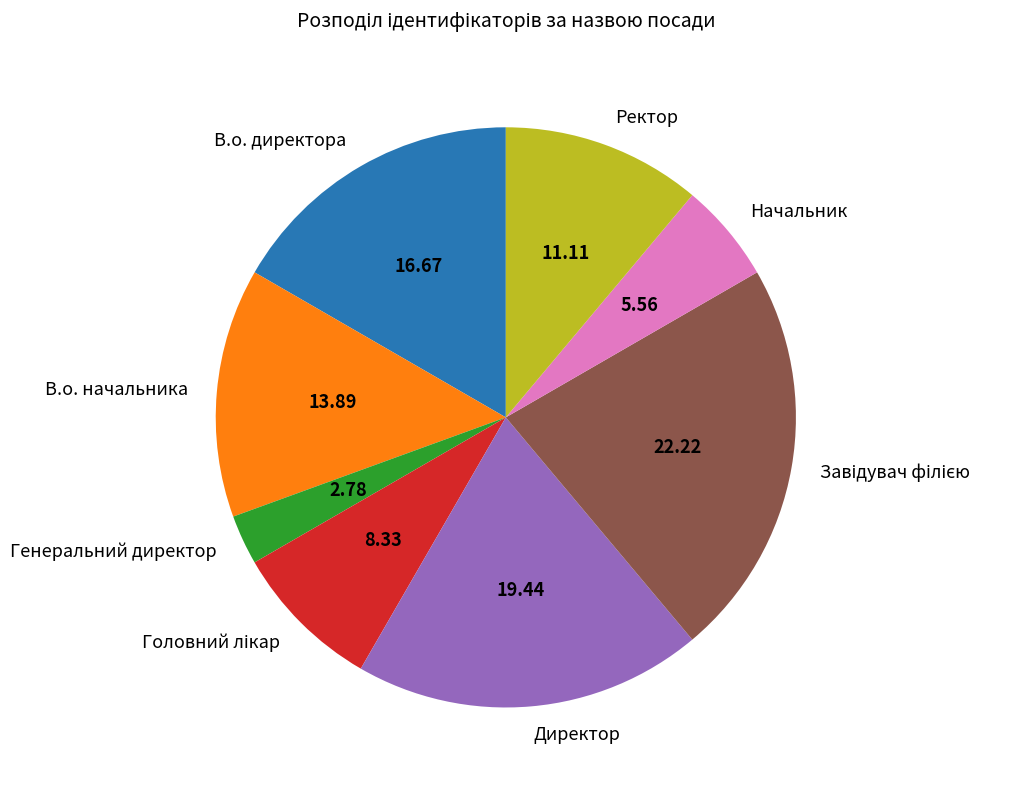

Does any single category account for the majority?

No